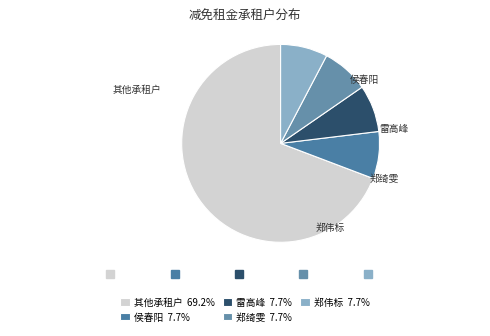

How many slices are in this pie chart?

5